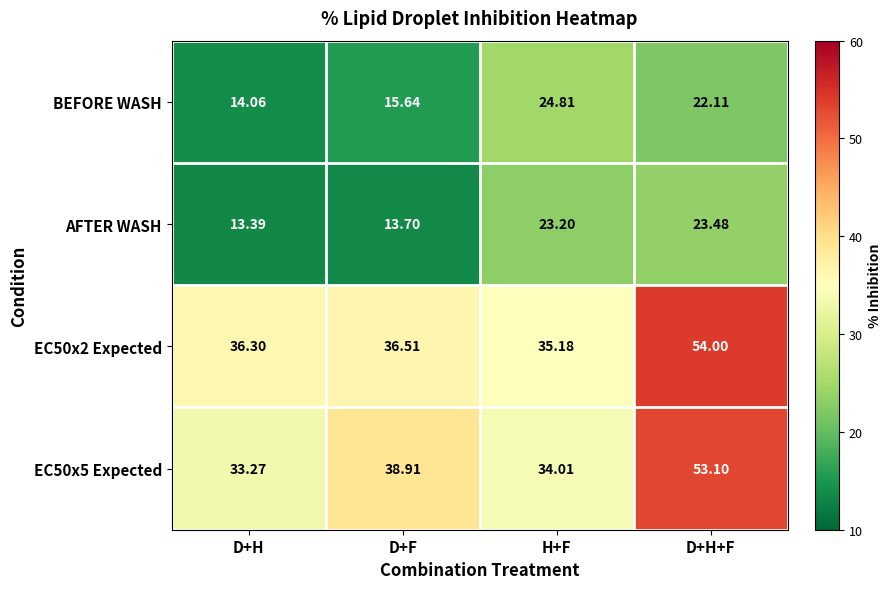

What is the greatest value displayed?

54.0